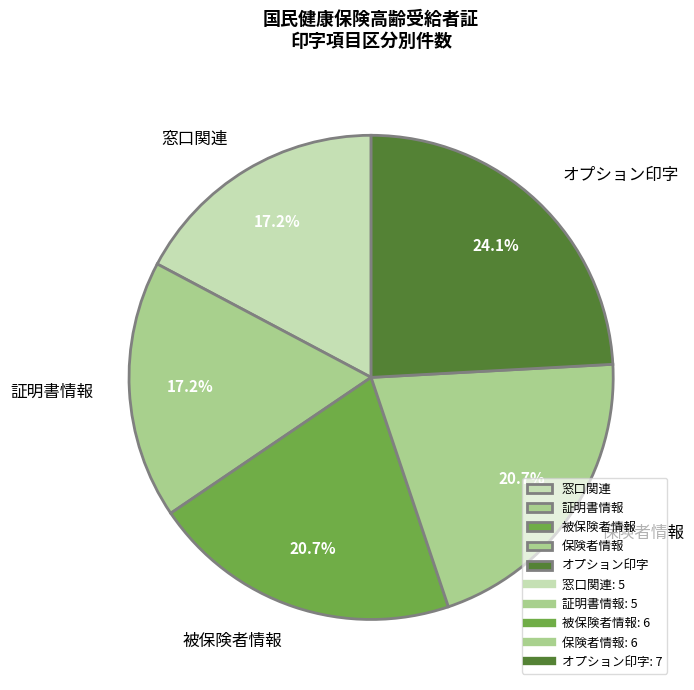

What is the largest slice in the pie chart?

オプション印字